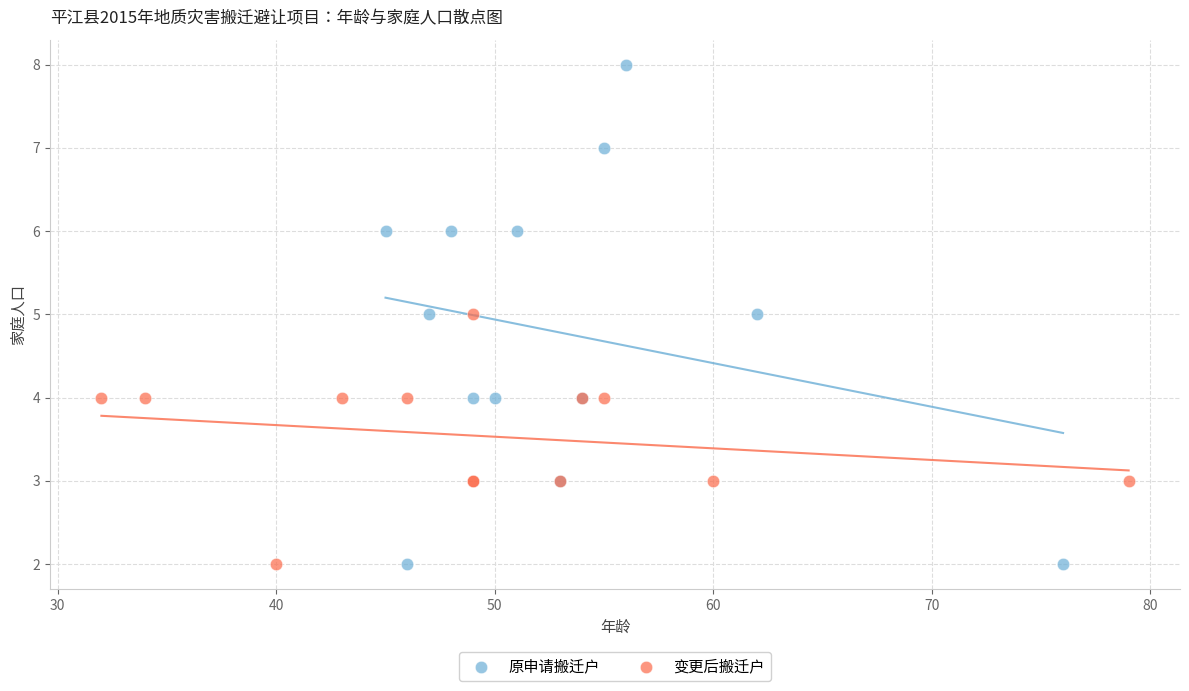

Which series contains the highest Y value?

原申请搬迁户